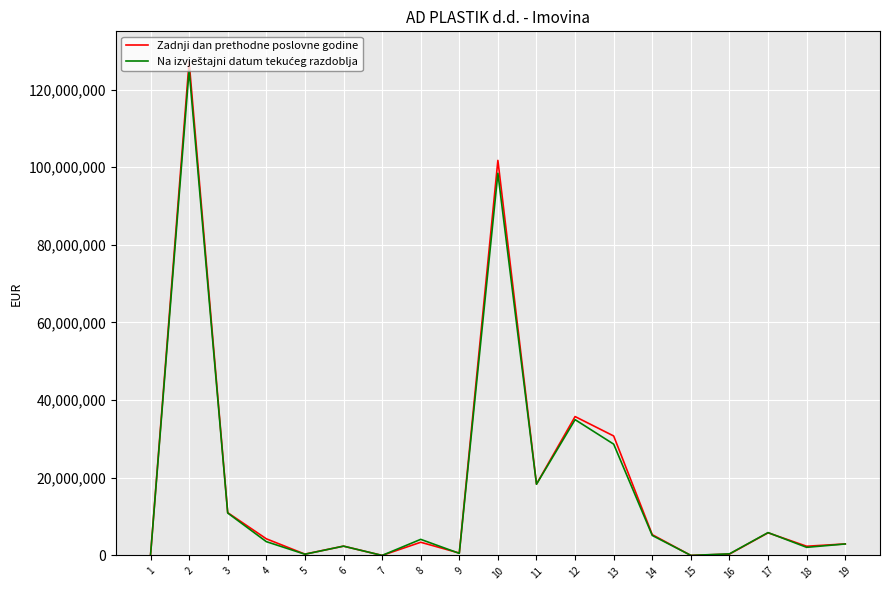

How many lines are shown in the chart?

2